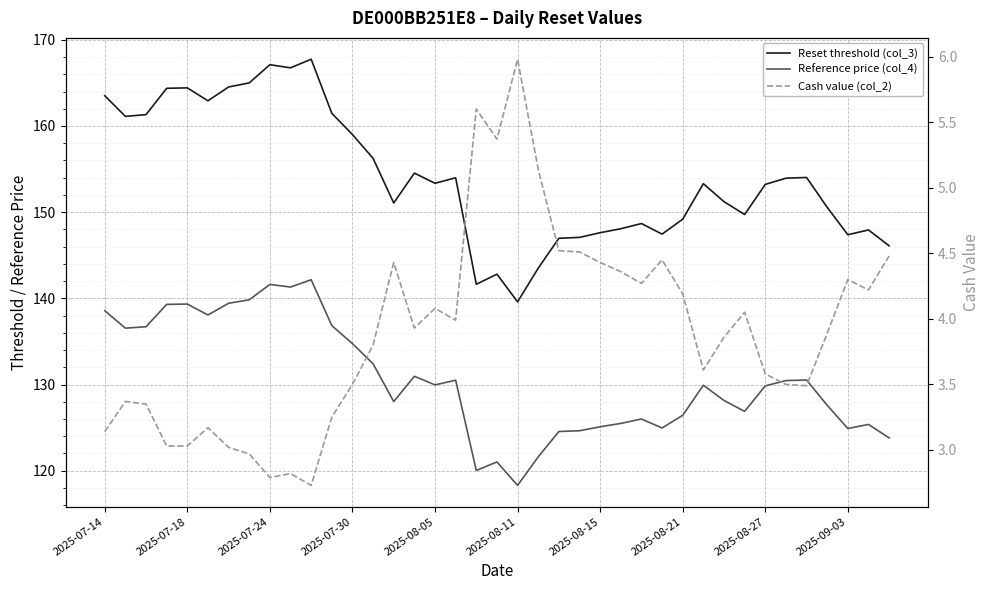

Reading left to right, list all the values displayed in this chart.

Reset threshold (col_3): 163.5	161.1	161.3	164.4	164.4	162.9	164.5	165.0	167.1	166.7	167.7	161.5	159.0	156.2	151.1	154.5	153.4	154.0	141.6	142.8	139.6	143.5	147.0	147.1	147.6	148.1	148.7	147.5	149.2	153.3	151.2	149.7	153.2	153.9	154.0	150.6	147.4	147.9	146.1
Reference price (col_4): 138.6	136.5	136.7	139.3	139.3	138.1	139.4	139.8	141.6	141.3	142.2	136.8	134.8	132.4	128.0	131.0	130.0	130.5	120.0	121.0	118.3	121.6	124.5	124.6	125.1	125.5	126.0	125.0	126.4	129.9	128.2	126.9	129.8	130.5	130.5	127.6	124.9	125.4	123.8
Cash value (col_2): 3.1	3.4	3.4	3.0	3.0	3.2	3.0	3.0	2.8	2.8	2.7	3.2	3.5	3.8	4.4	3.9	4.1	4.0	5.6	5.4	6.0	5.1	4.5	4.5	4.4	4.4	4.3	4.5	4.2	3.6	3.9	4.0	3.6	3.5	3.5	3.9	4.3	4.2	4.5